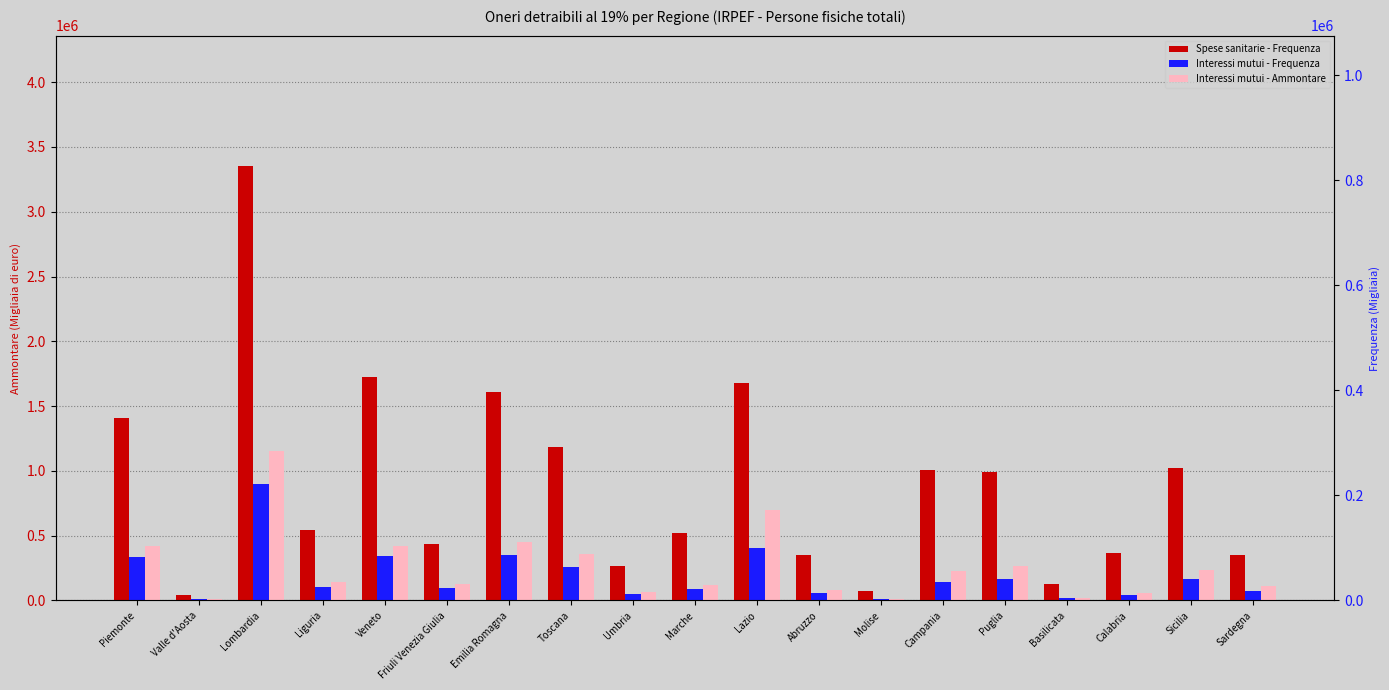

The Interessi mutui - Frequenza series shows 347922 at Emilia Romagna. True or false?

True